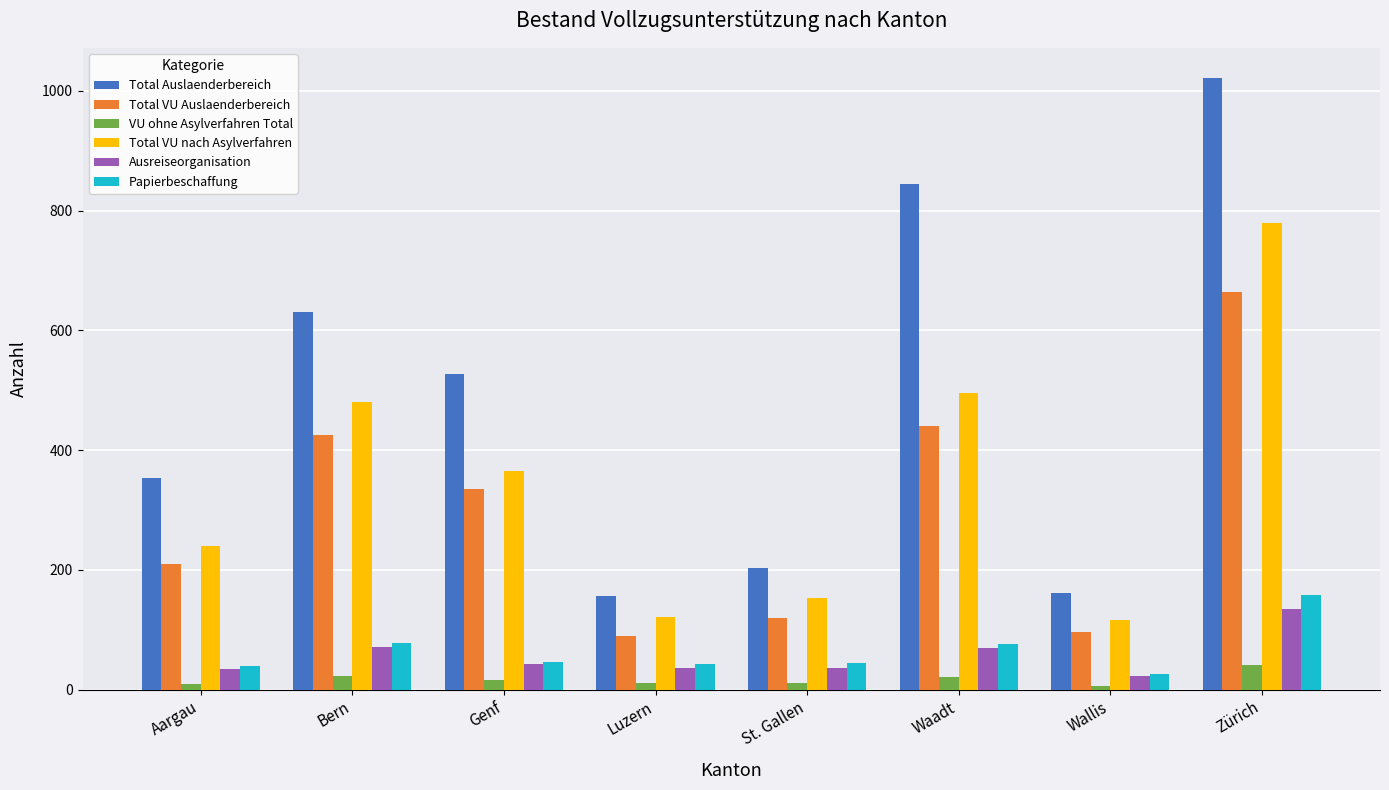

Does the chart contain any negative values?

No